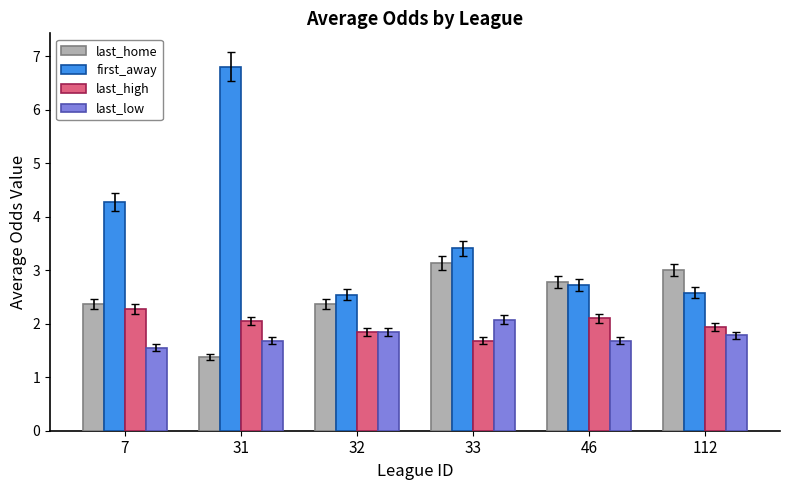

What is the difference between the second highest and minimum values in the last_high series?

0.4